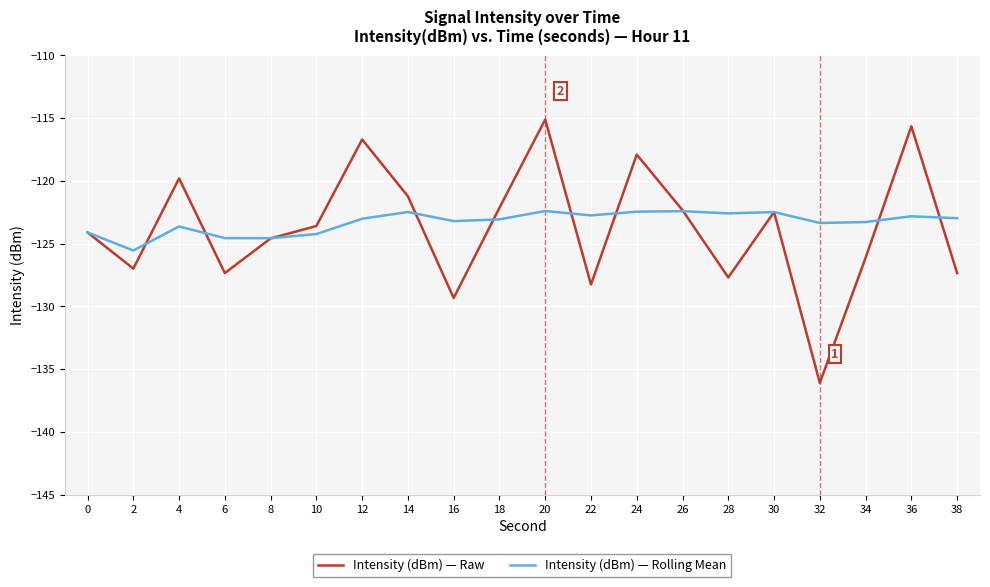

What are all the series names shown in the legend?

Intensity (dBm) — Raw, Intensity (dBm) — Rolling Mean